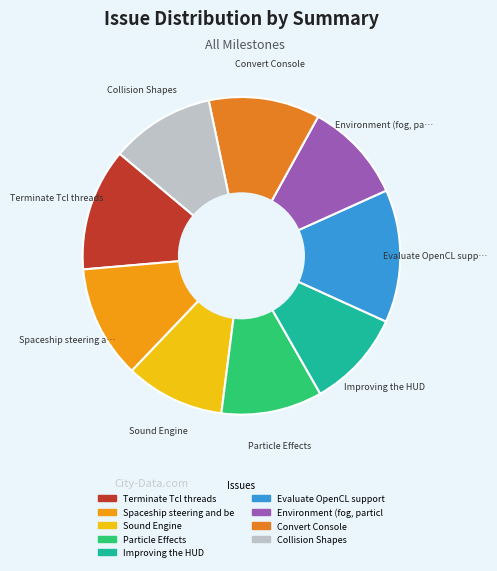

How many slices are in this pie chart?

9